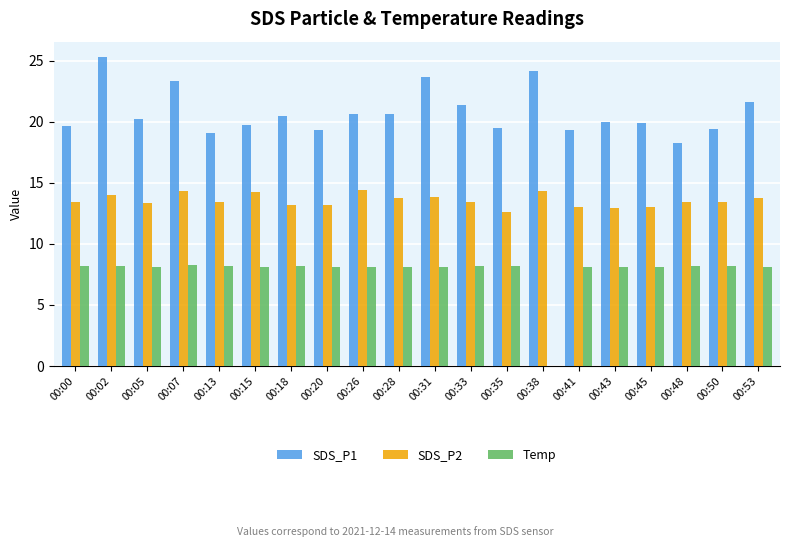

Between 00:28 and 00:38, which series saw the biggest shift?

Temp